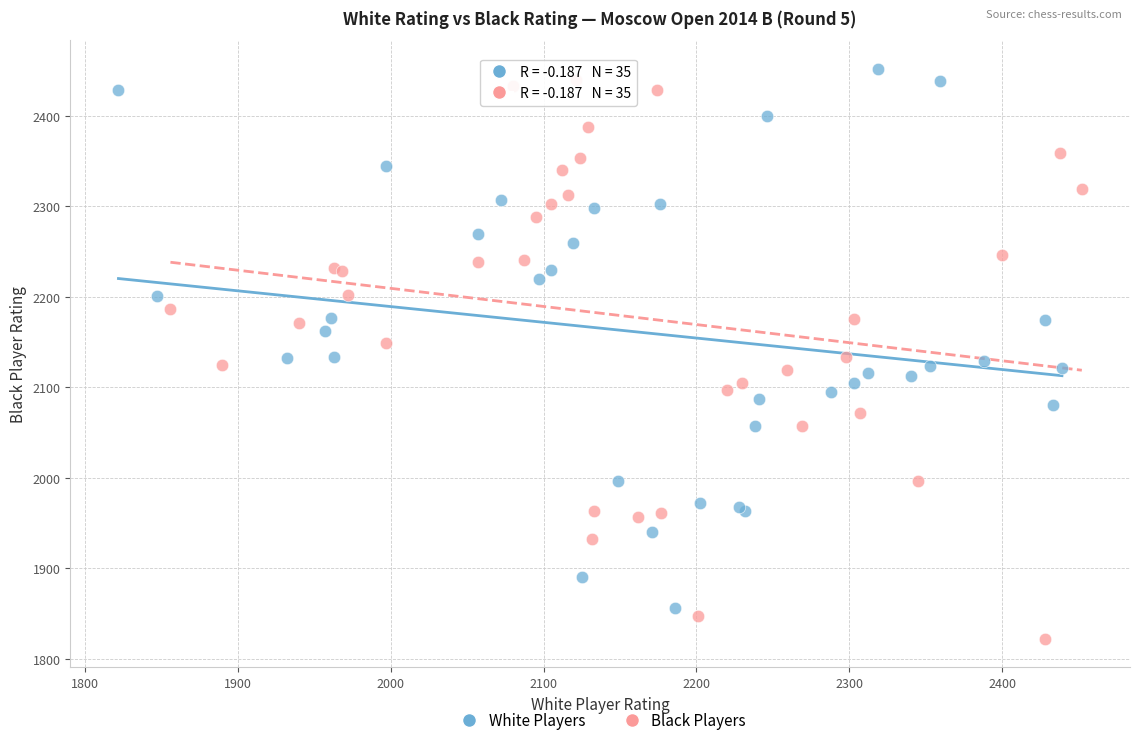

Which series has the widest spread of Y values?

Black Players